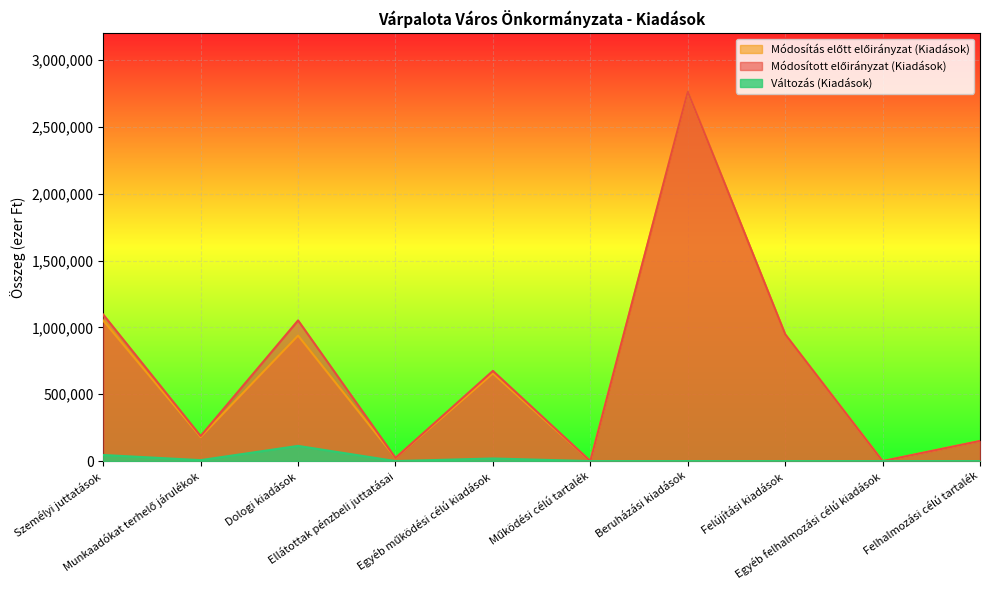

Which series has the widest spread of values?

Módosított előirányzat (Kiadások)